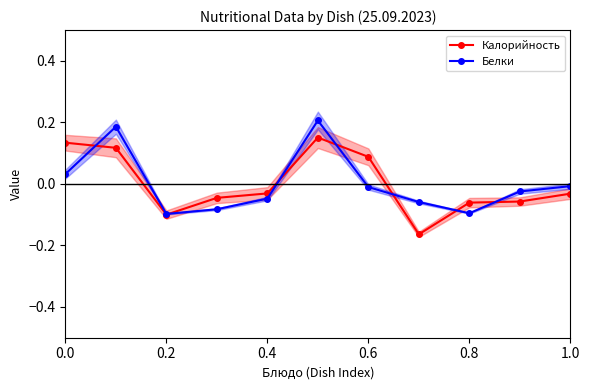

True or false: Белки has more than 1 points higher than both neighbors.

True